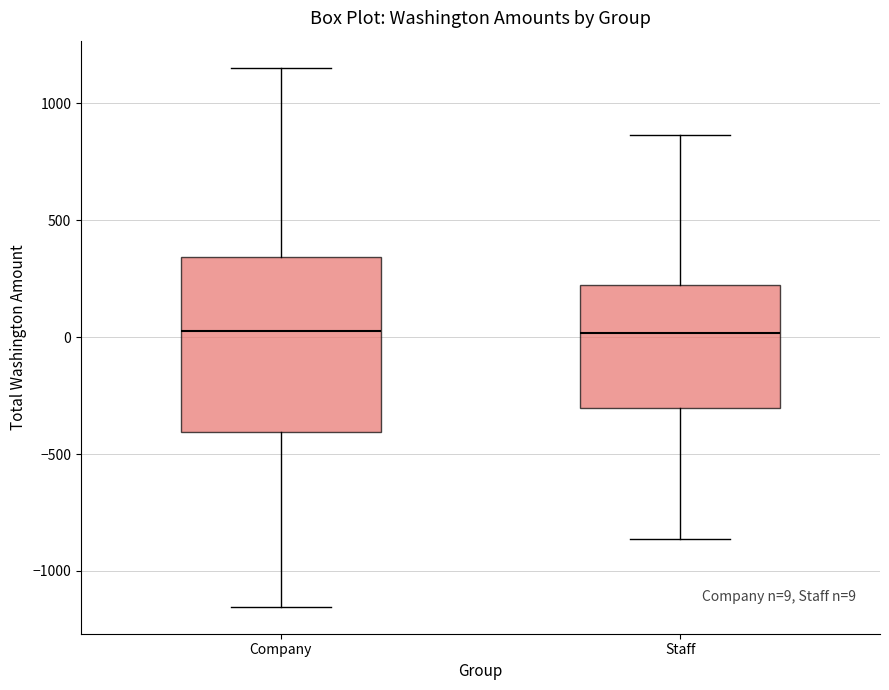

Comparing the boxes themselves (not the whiskers), which one is the tallest?

Company